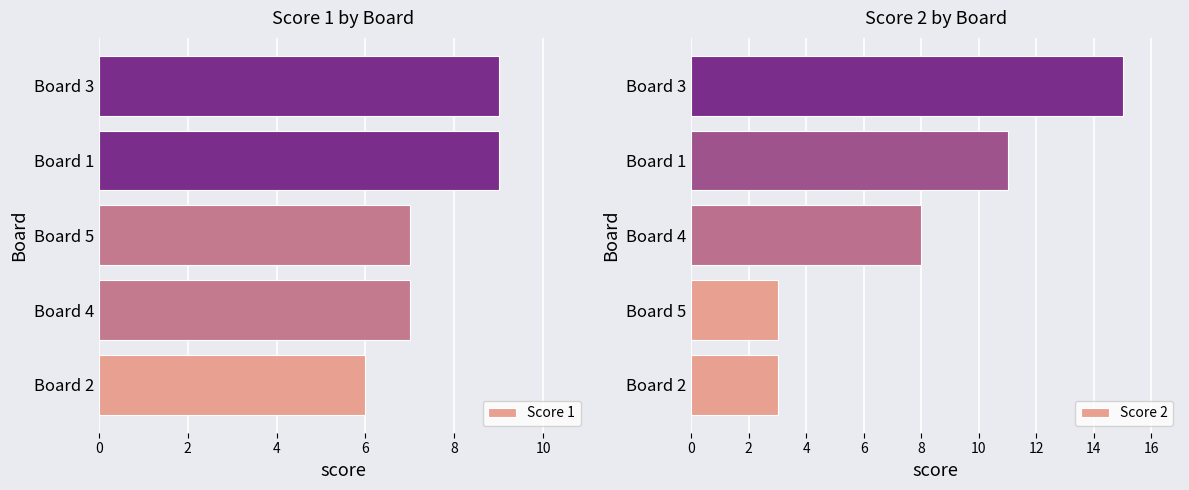

The value of Score 1 at Board 5 is 7. True or false?

True